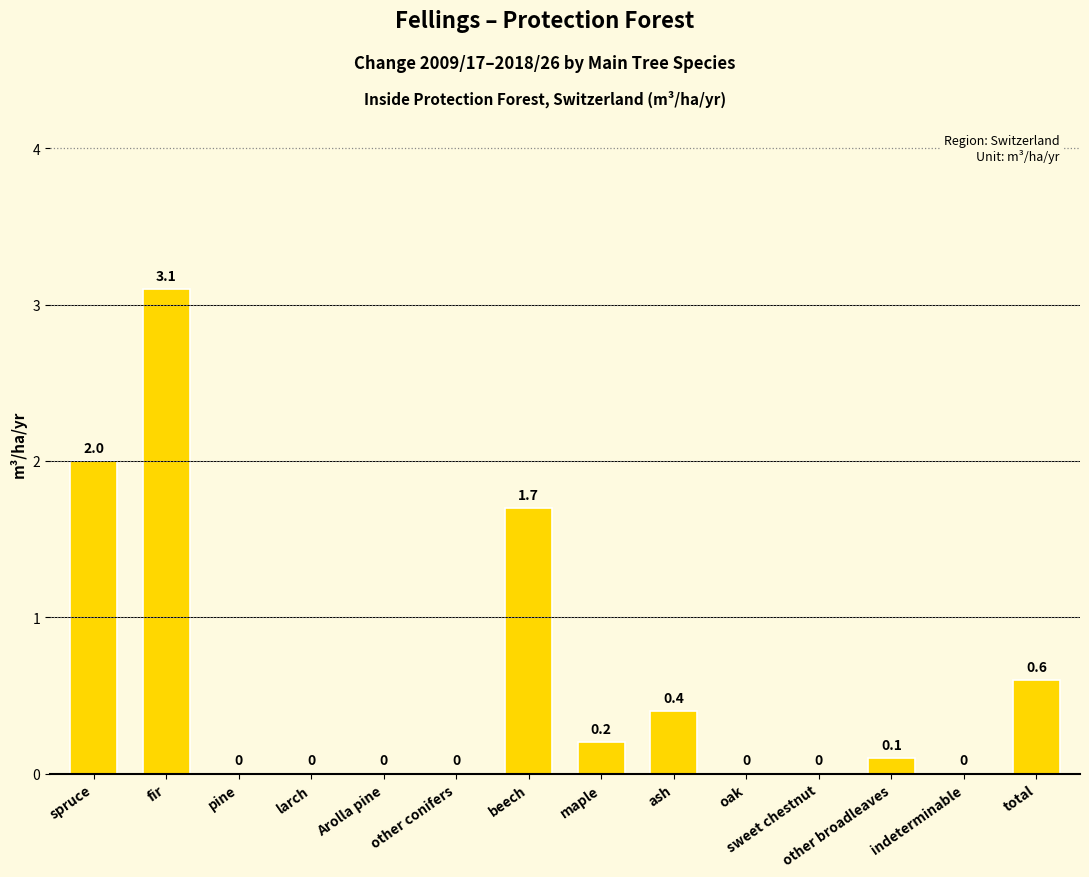

Between total and oak, which is larger?

total